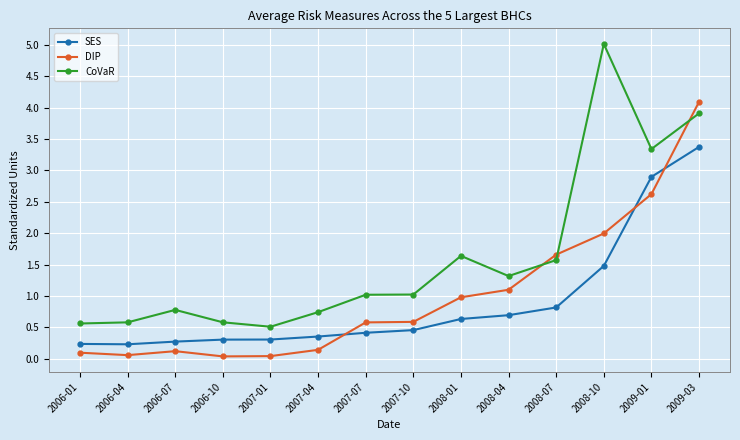

True or false: DIP has a value of 0.1 at 2006-04.

True